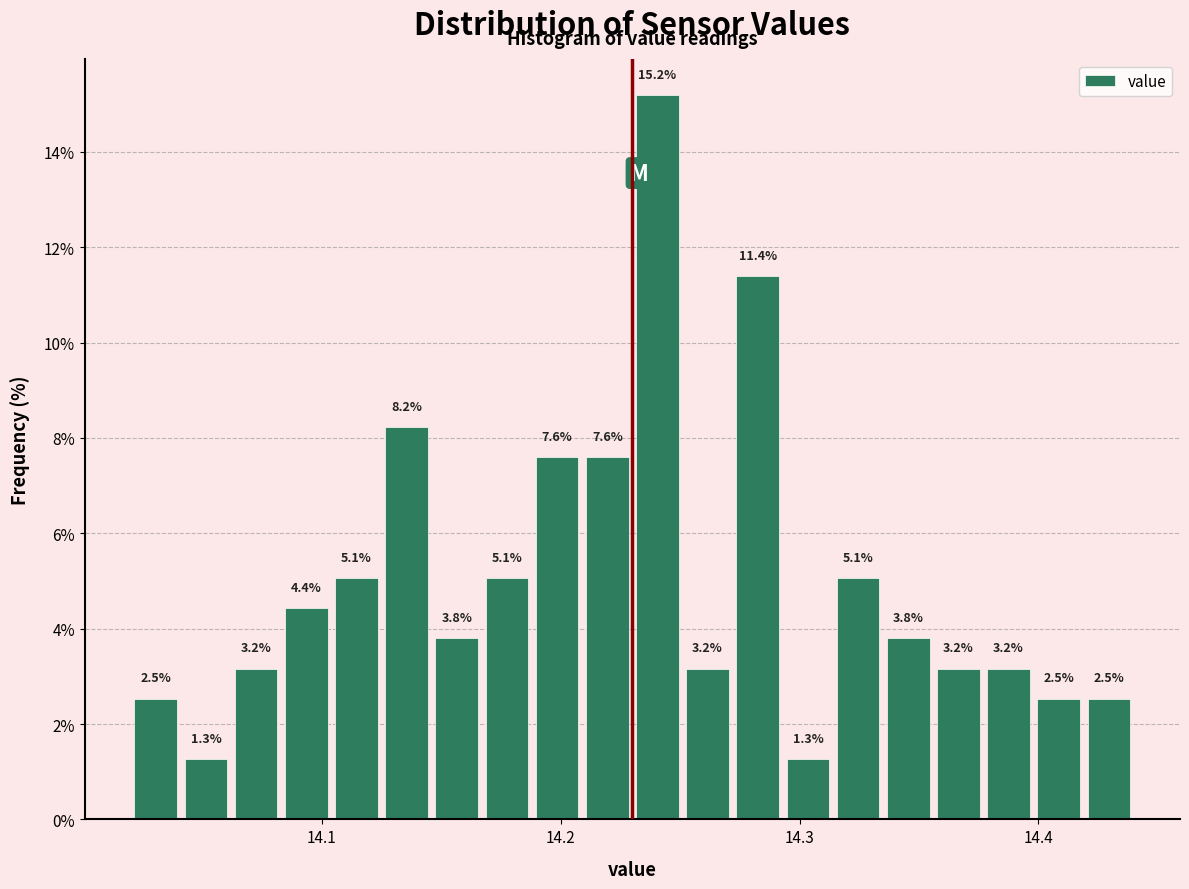

Read against the x-axis, roughly where is the centre of the tallest bar?

14.24